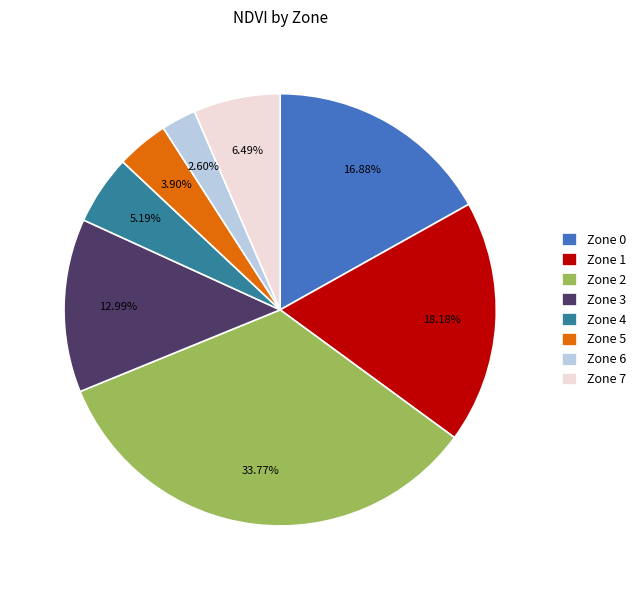

How many slices are in this pie chart?

8